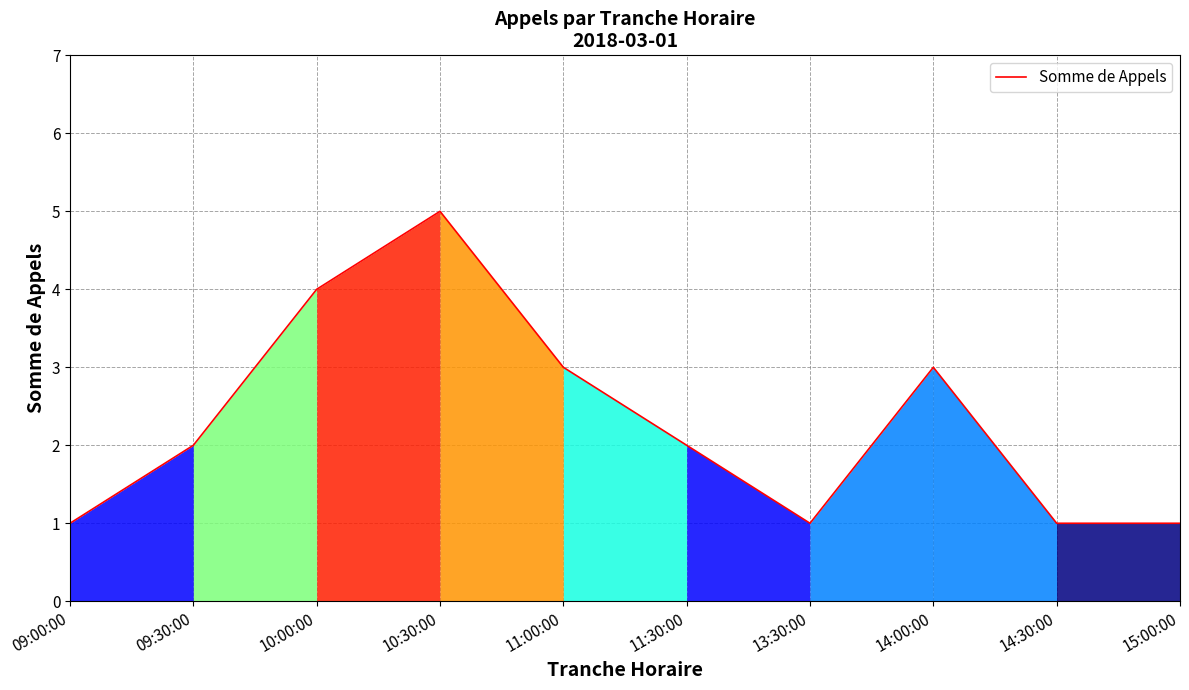

How many interior local peaks (higher than both neighbors) does the data have?

2